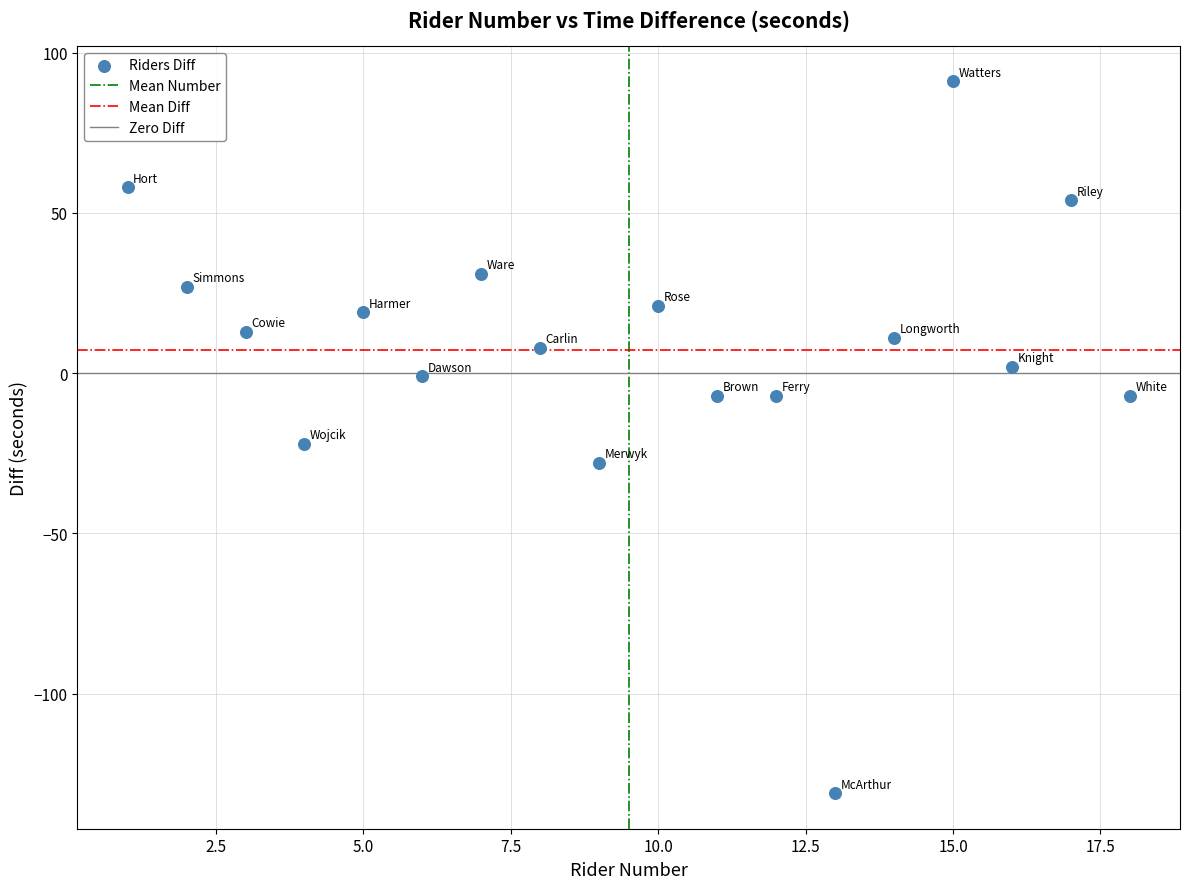

What is the range of X values (max minus min)?

17